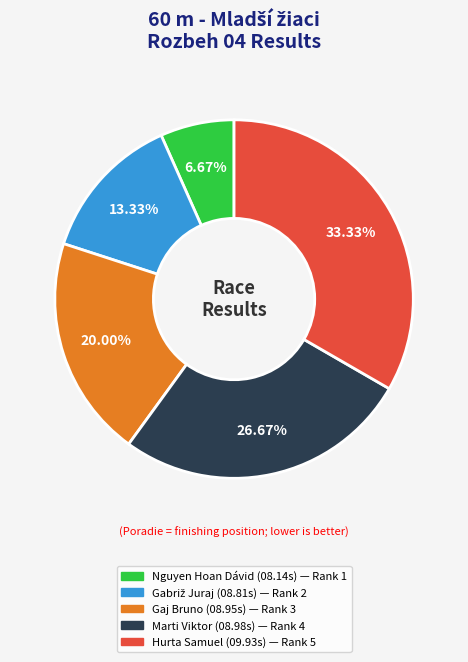

Which category has the biggest portion of the pie?

Hurta Samuel